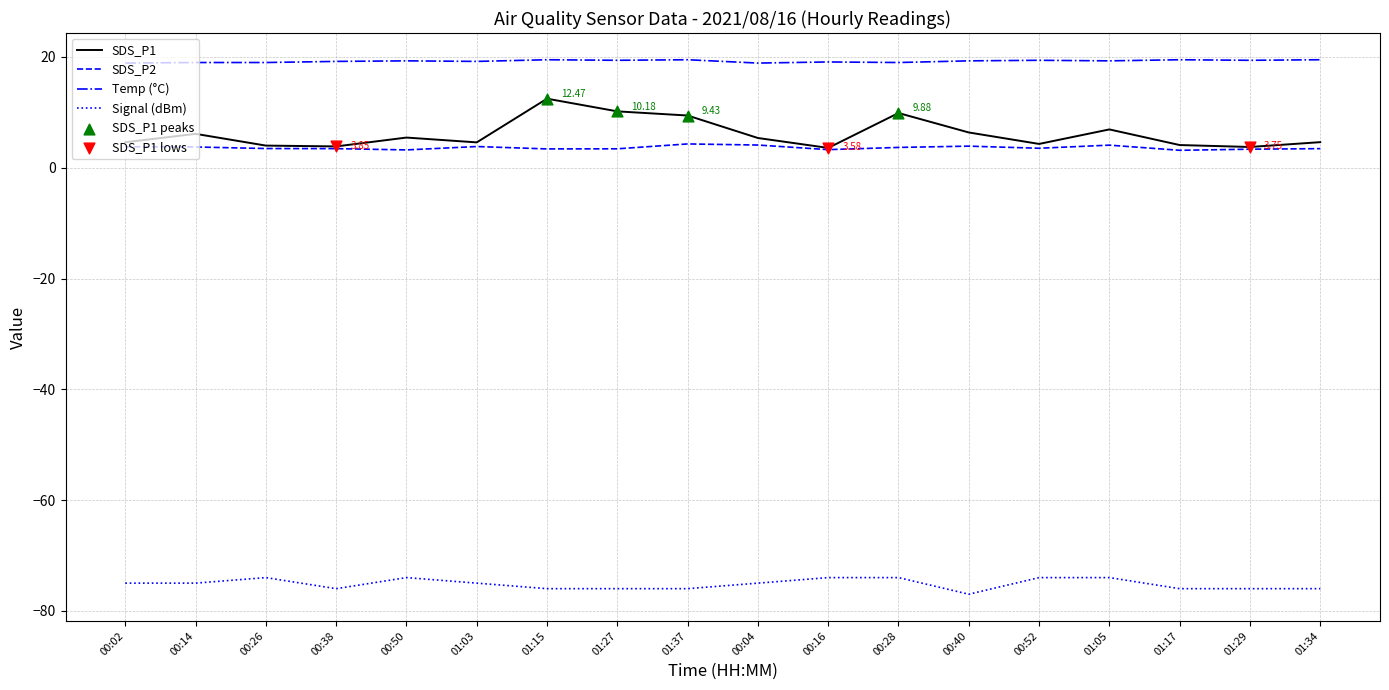

Is the value of Signal (dBm) at 00:38 greater than the value of SDS_P1 at 01:03?

No